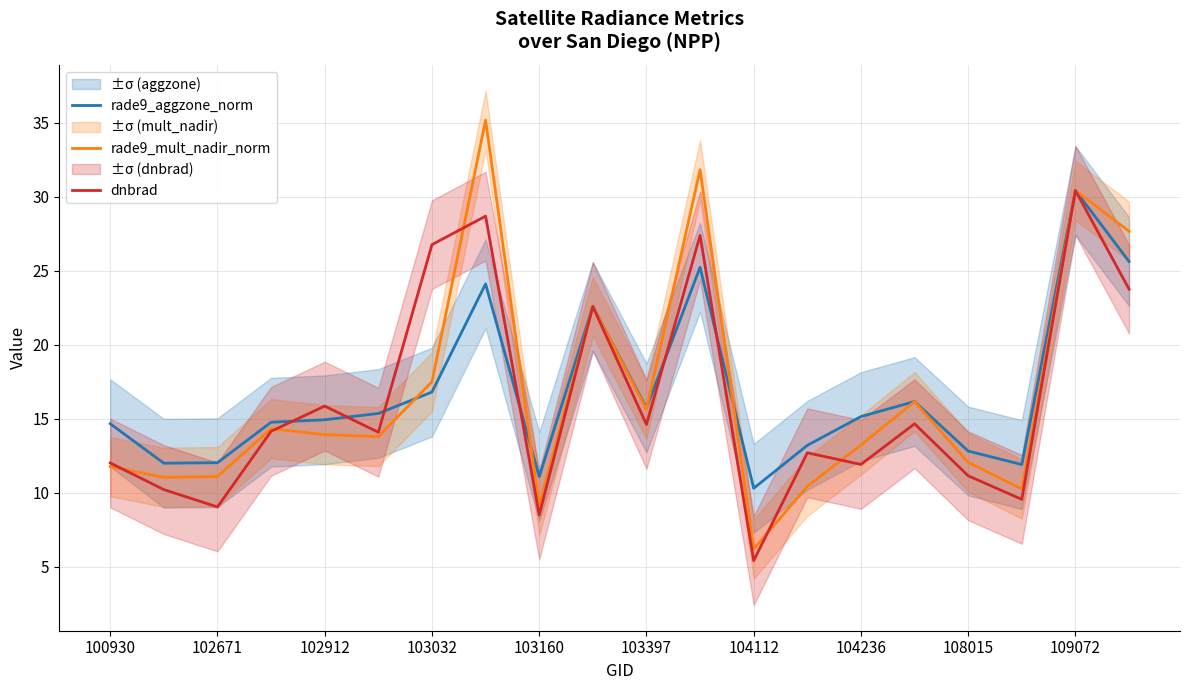

Reading left to right, what are all the values shown in this chart?

rade9_aggzone_norm: 14.7	12.0	12.0	14.8	14.9	15.4	16.8	24.1	11.1	22.6	15.7	25.2	10.3	13.2	15.2	16.2	12.8	11.9	30.4	25.6
rade9_mult_nadir_norm: 11.8	11.1	11.1	14.3	13.9	13.8	17.5	35.2	9.1	22.6	15.7	31.8	6.2	10.4	13.2	16.2	12.1	10.3	30.4	27.7
dnbrad: 12.0	10.2	9.1	14.2	15.9	14.1	26.8	28.7	8.5	22.6	14.6	27.4	5.4	12.7	11.9	14.7	11.2	9.6	30.4	23.8